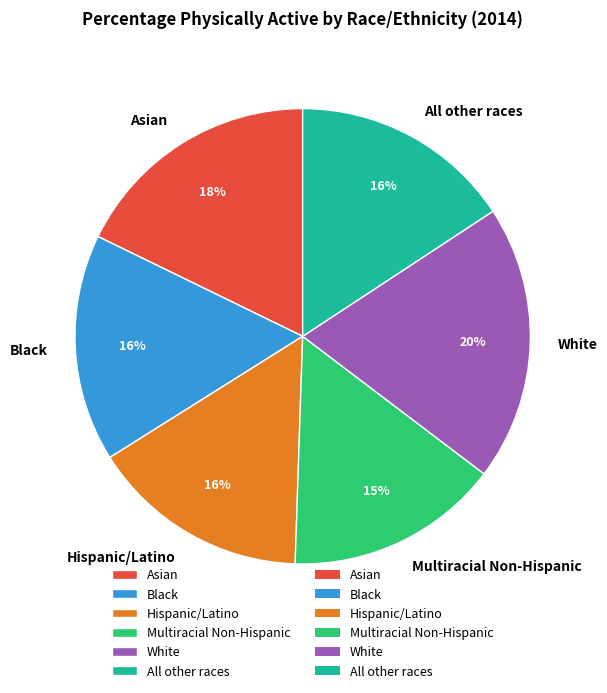

Which slice is the largest?

White